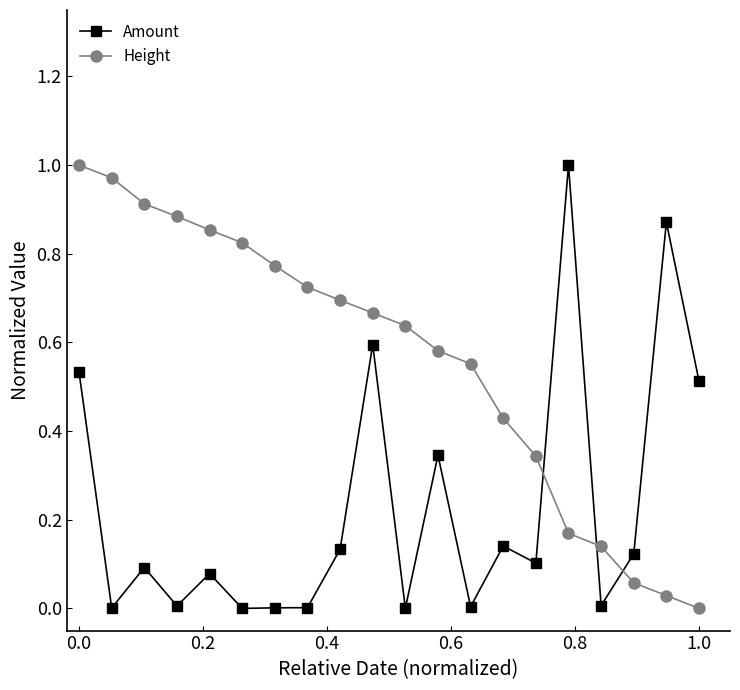

True or false: Amount and Height cross at least once.

True